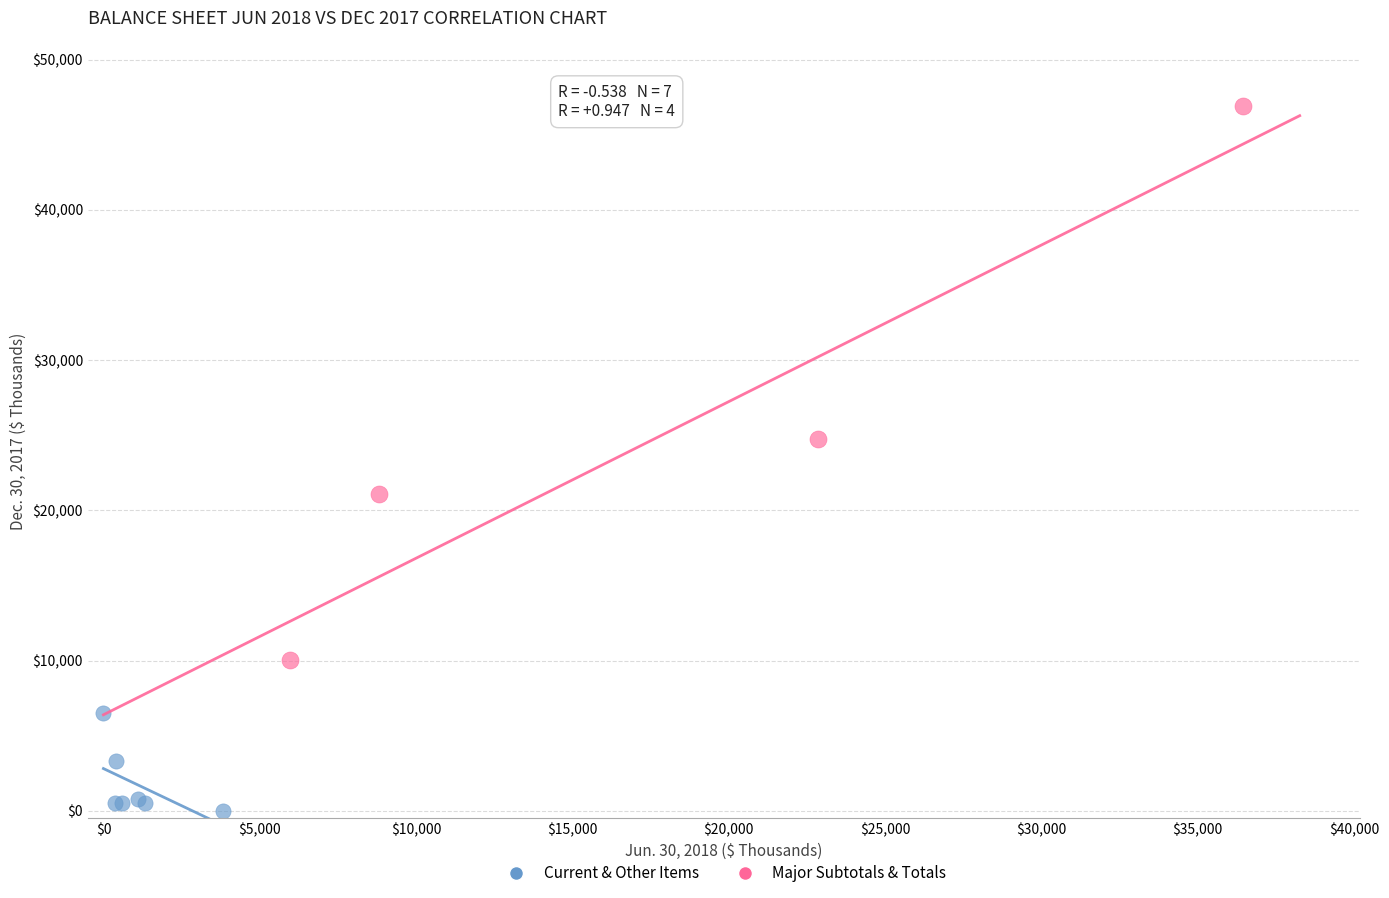

What are all the series names shown in the legend?

Current & Other Items, Major Subtotals & Totals